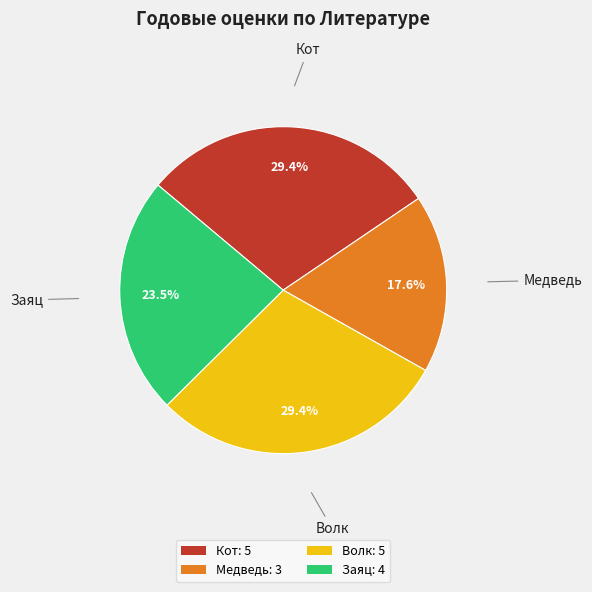

To the nearest percent, what is the combined percentage of Волк and Заяц?

53%